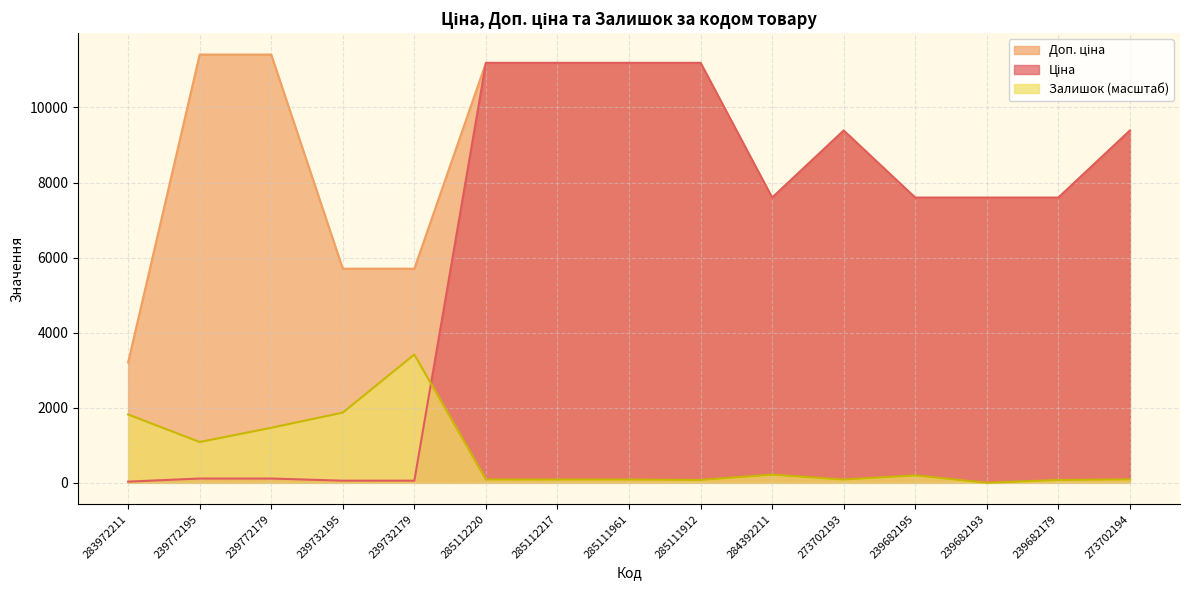

What is the label of the 12th point from the left?

239682195